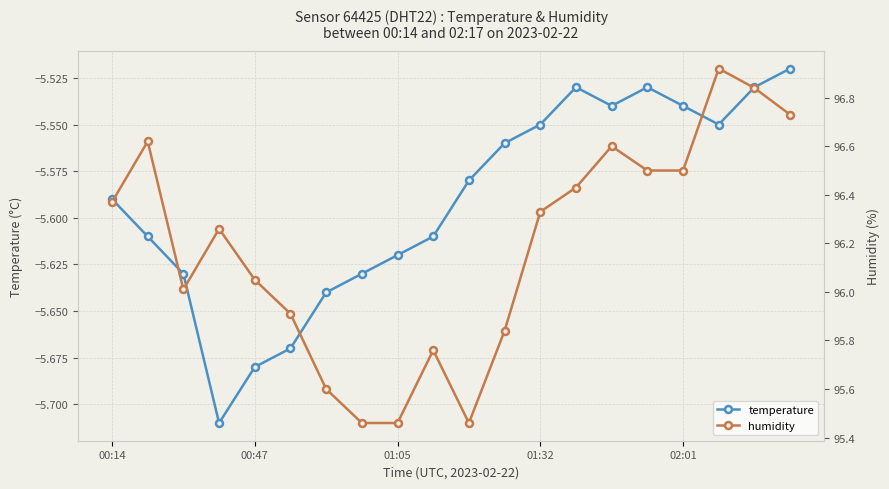

What is the difference between the maximum and minimum values in the temperature series?

0.2